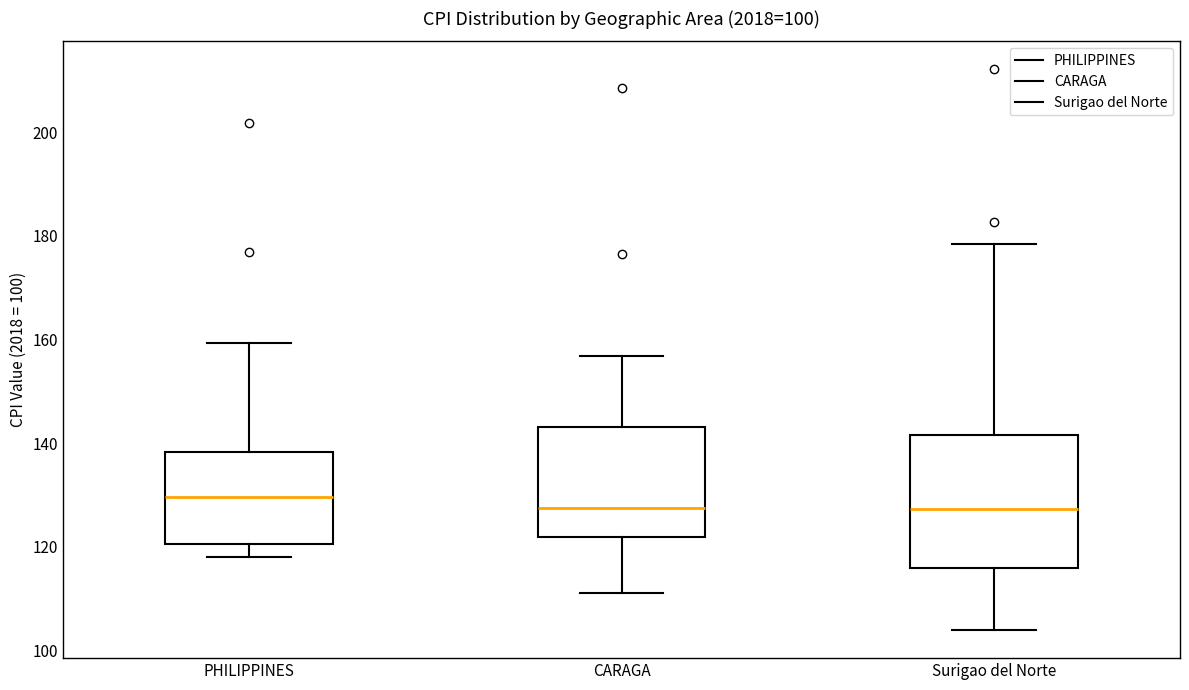

Comparing the boxes themselves (not the whiskers), which one is the tallest?

Surigao del Norte